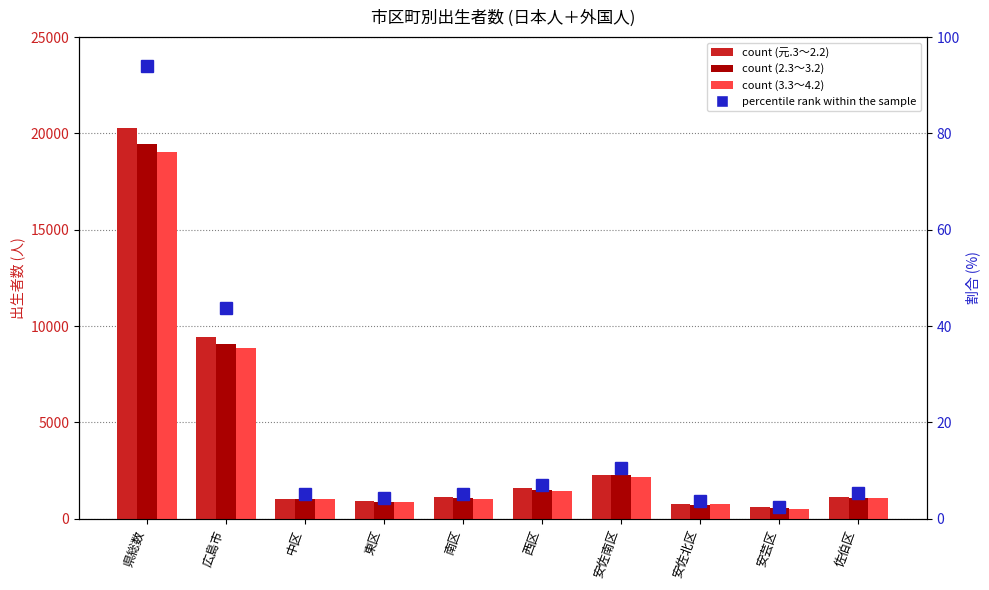

Rank the series at 安佐南区 from lowest to highest value.

percentile rank within the sample, 3.3～4.2, 2.3～3.2, 元.3～2.2